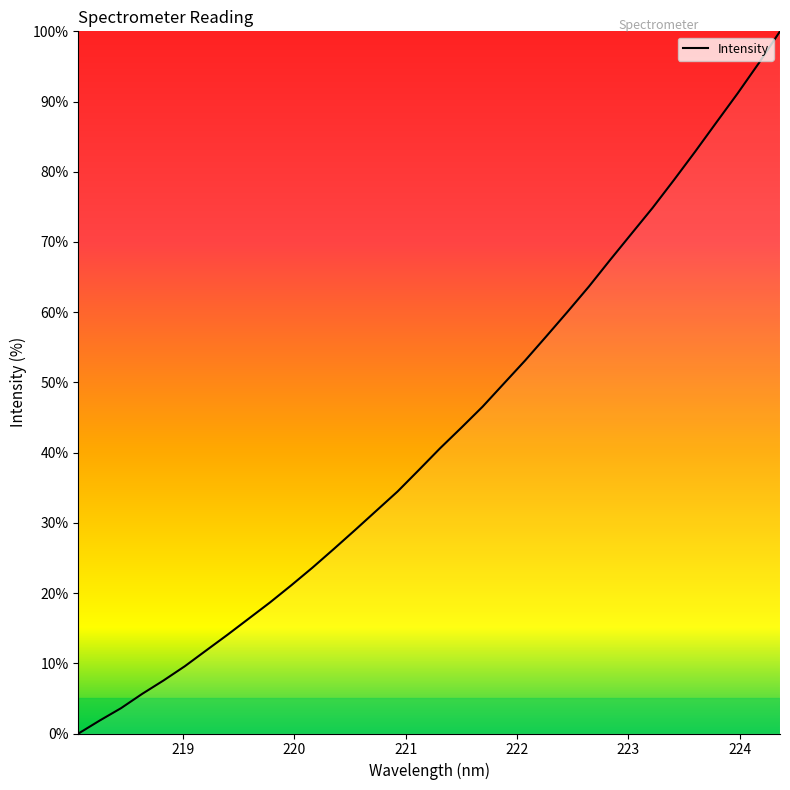

What is the difference between the maximum and minimum values?

100.0